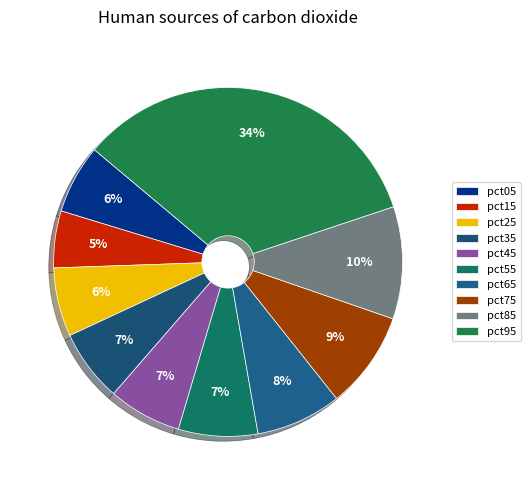

To the nearest percent, what portion does pct95 represent?

34%